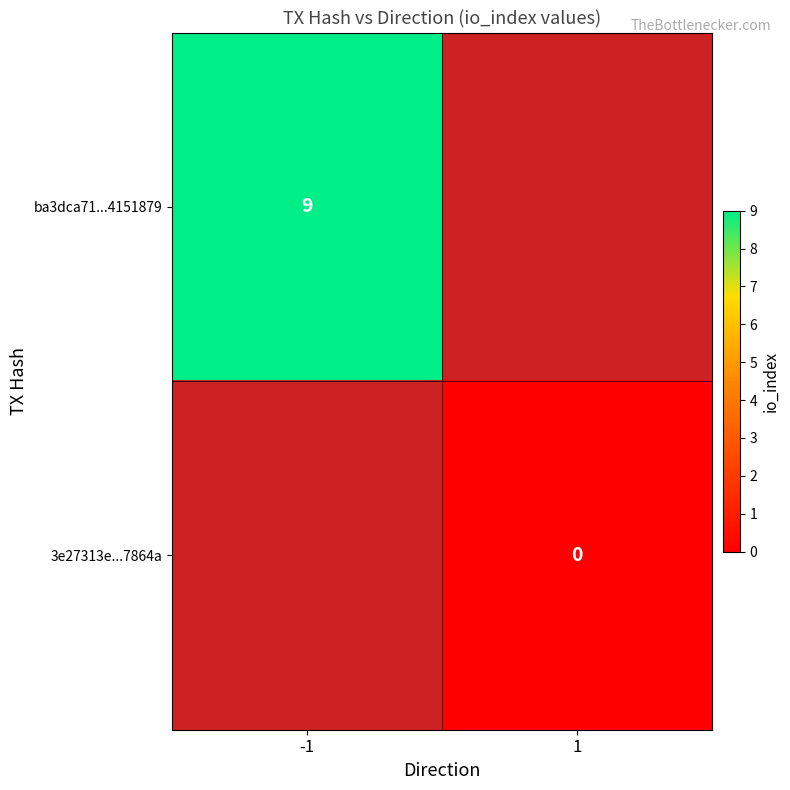

True or false: ba3dca71...4151879 has a value of 3 at -1.

False